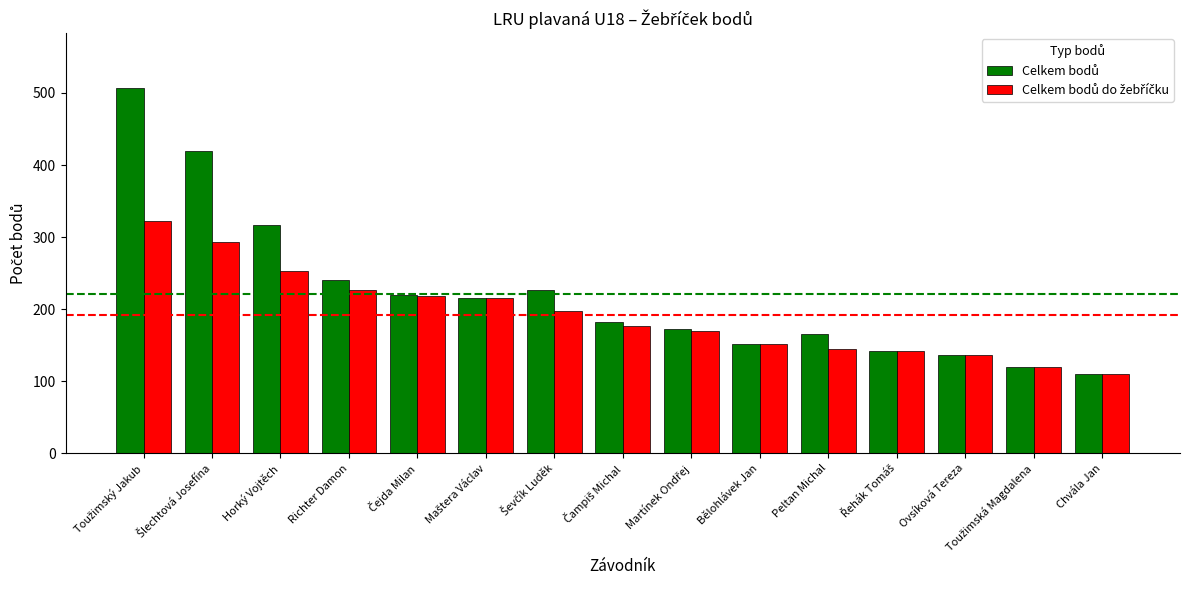

What is the maximum value shown in the chart?

507